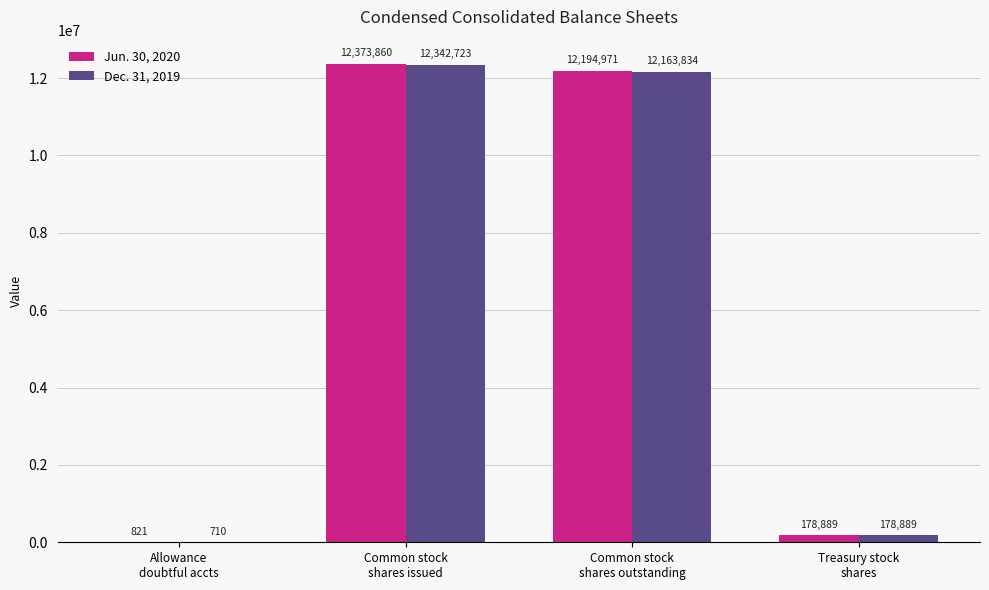

Which series has the largest total across all categories?

Jun. 30, 2020